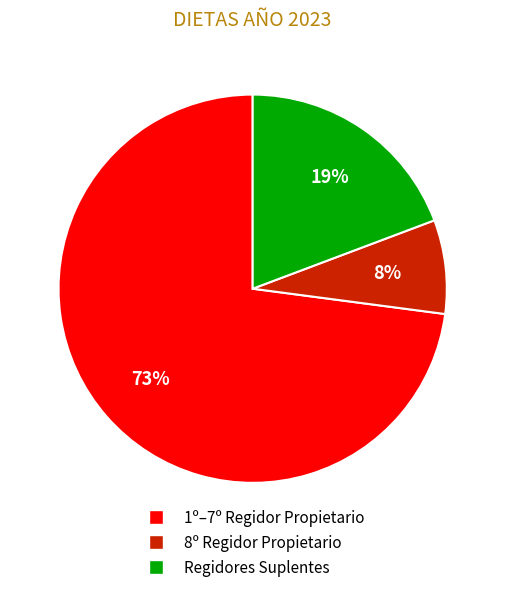

Does any single category account for the majority?

Yes